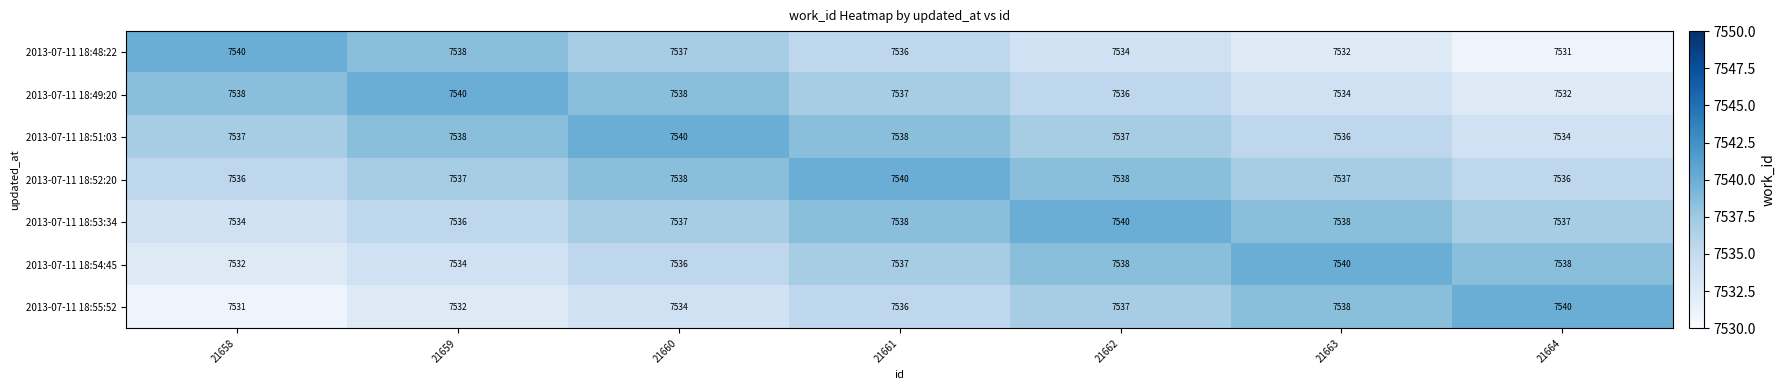

What is the average value of the 2013-07-11 18:49:20 series?

7536